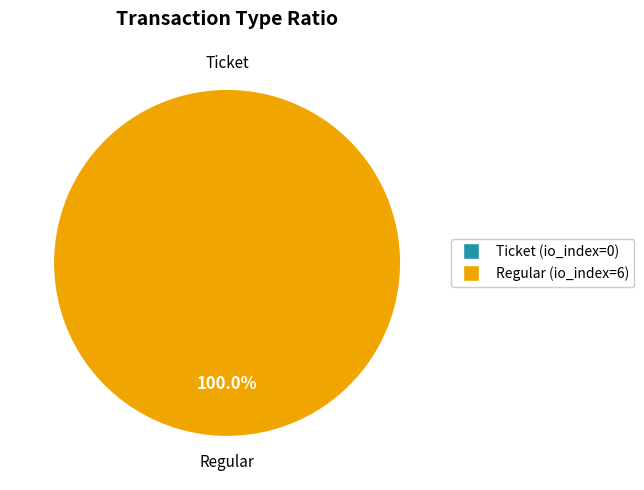

Is it true that Ticket is 0% of the pie?

True